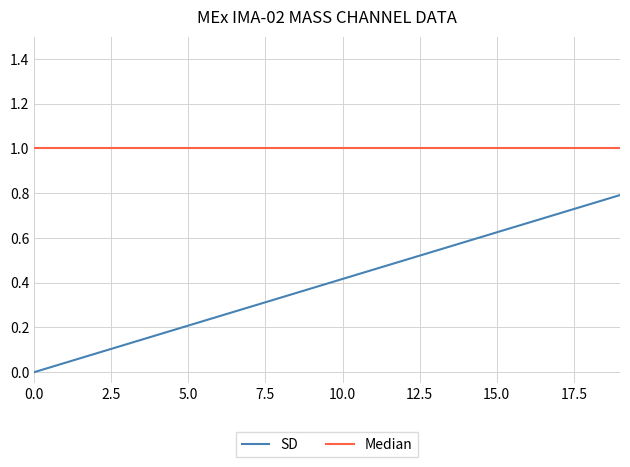

List the series in order of their peak value, lowest first.

SD, Median